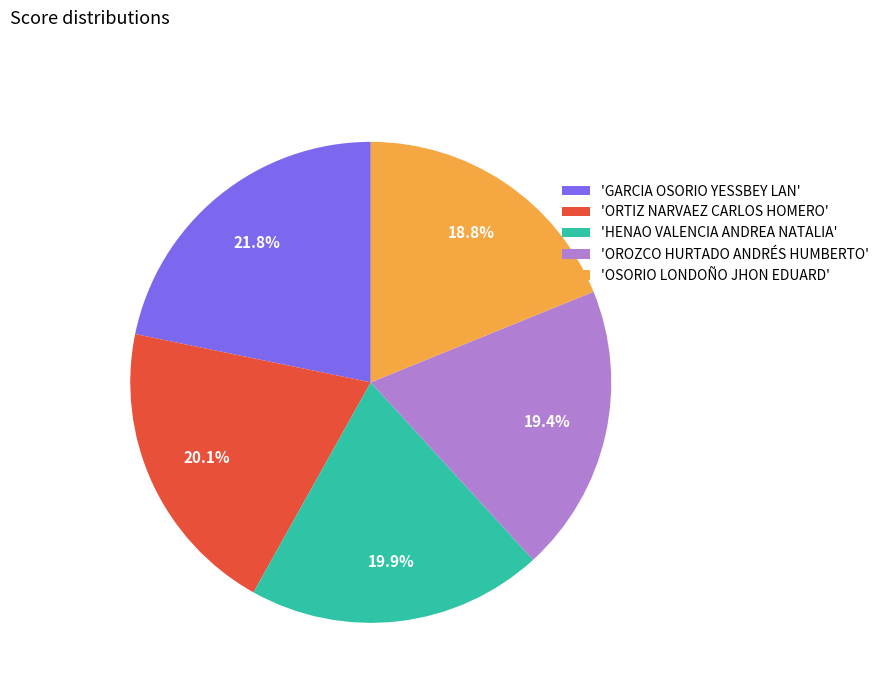

Which has a higher value, 'OROZCO HURTADO ANDRÉS HUMBERTO' or 'HENAO VALENCIA ANDREA NATALIA'?

'HENAO VALENCIA ANDREA NATALIA'